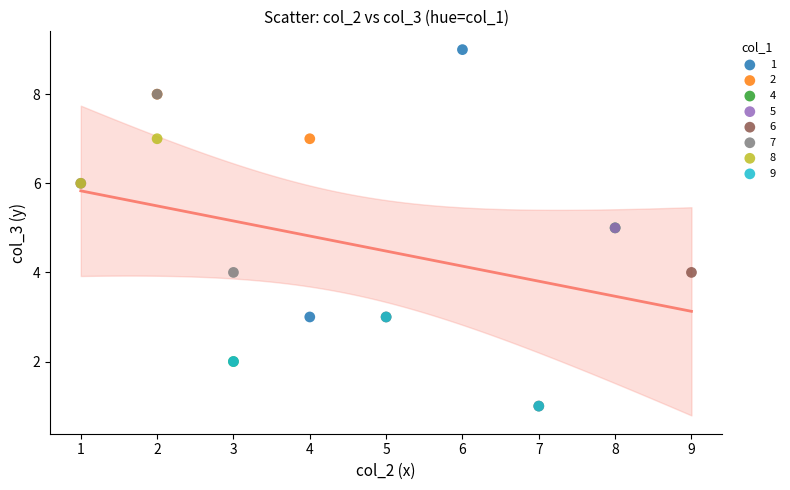

What are all the series names shown in the legend?

1, 2, 4, 5, 6, 7, 8, 9